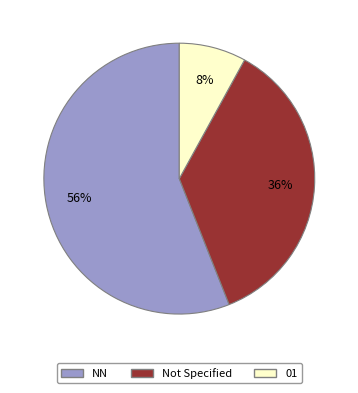

Is there any slice that represents more than half of the pie?

Yes